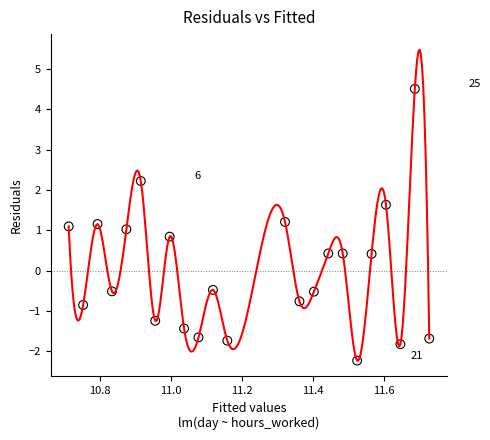

What is the range of X values (max minus min)?

1.0